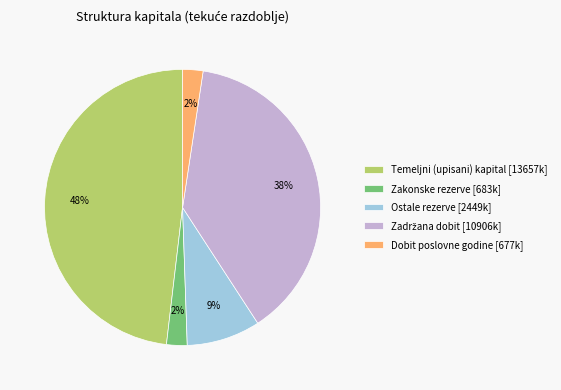

To the nearest percent, what is the difference between the Temeljni (upisani) kapital [13657k] and Zakonske rezerve [683k] slice percentages?

46%